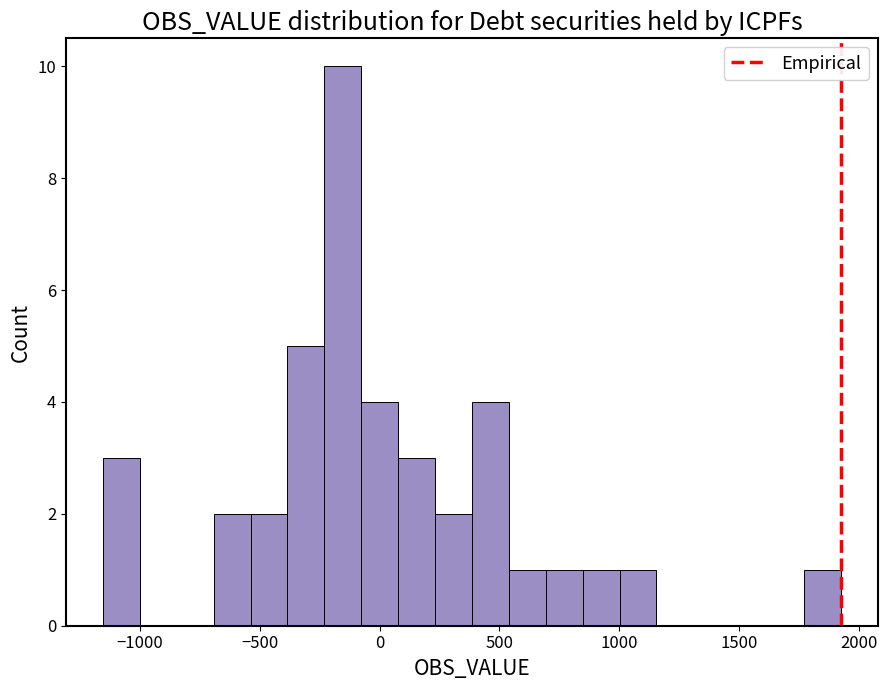

Around what value on the x-axis is the tallest bar? Give the approximate position of its centre, as read against the axis.

-150